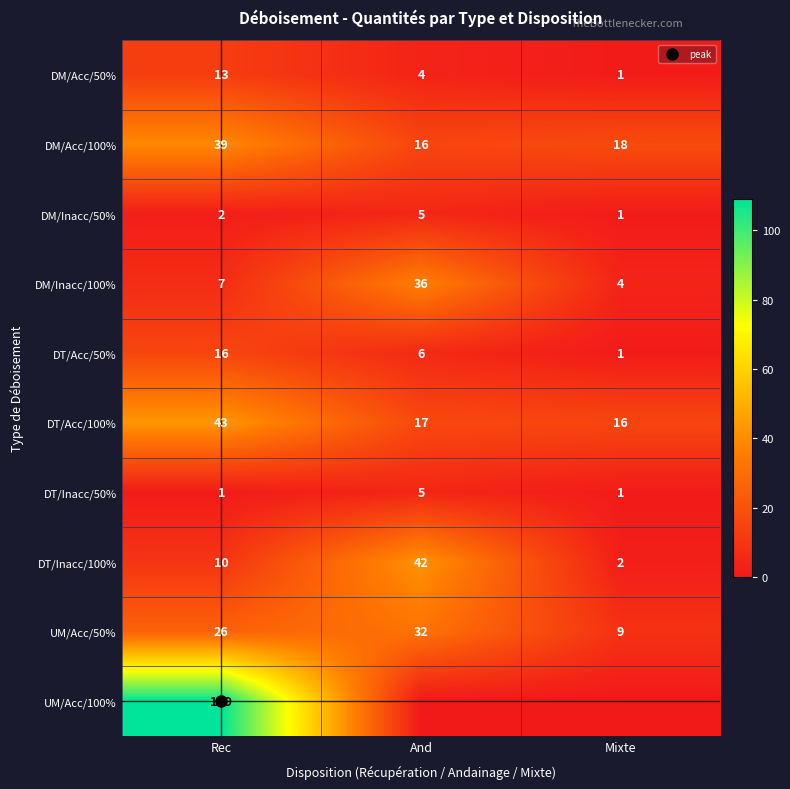

What is the maximum value shown in the chart?

109